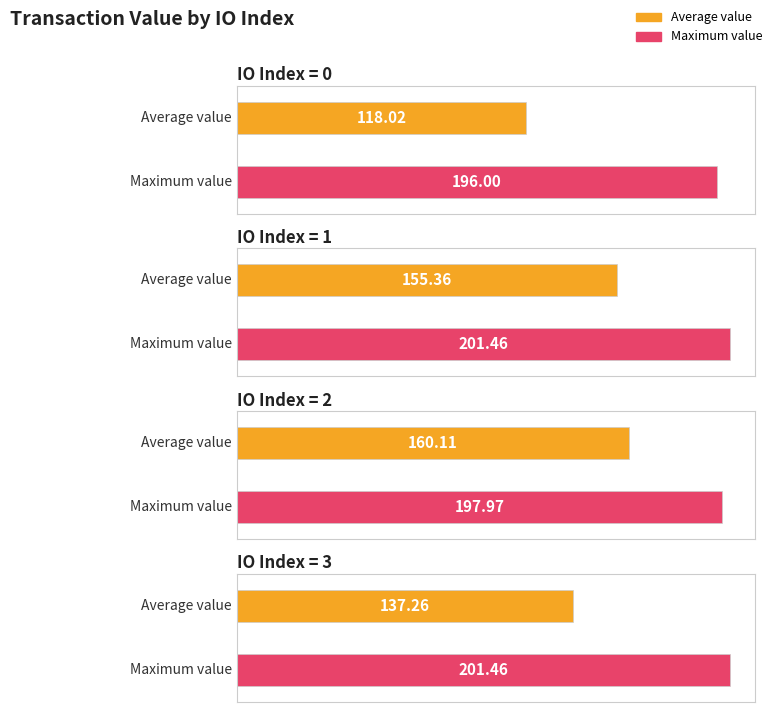

Is it true that Average value (io_index=2) equals 126.8 at 3?

False